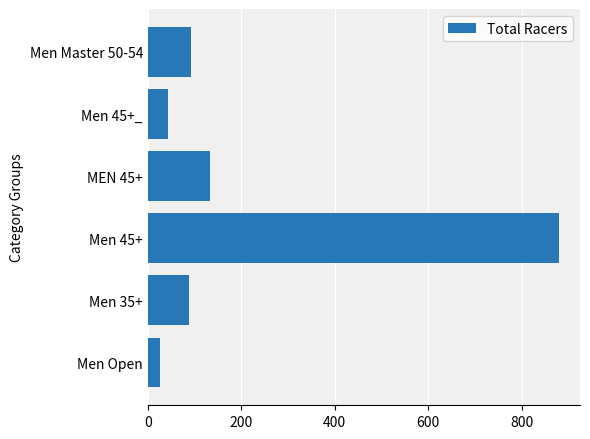

Which has a higher value, MEN 45+ or Men Master 50-54?

MEN 45+